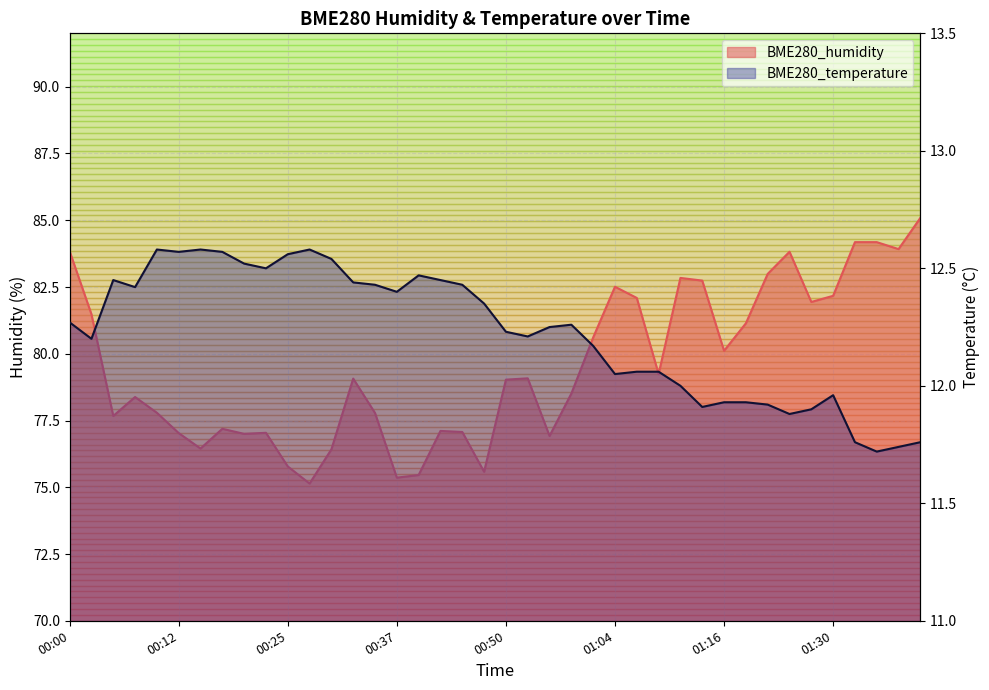

What is the label of the 32nd point from the left?

01:19